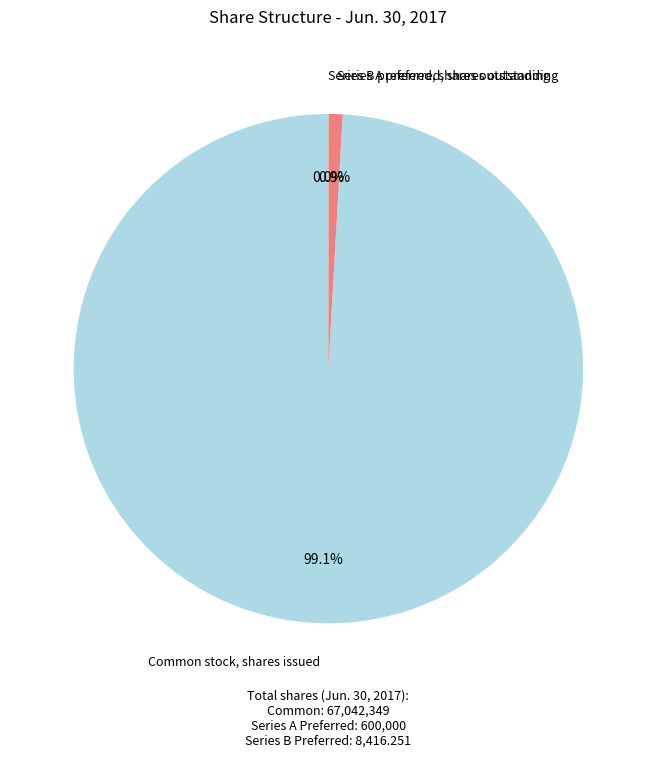

To the nearest percent, what is the difference between the largest and smallest slice percentages?

99%